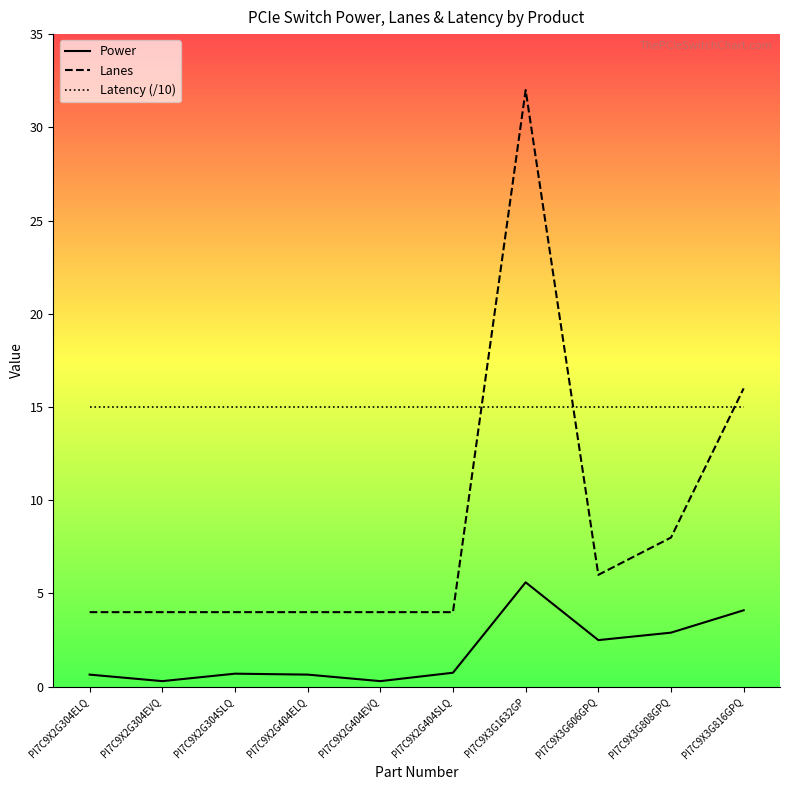

What is the sum of all Latency (/10) values?

150.0